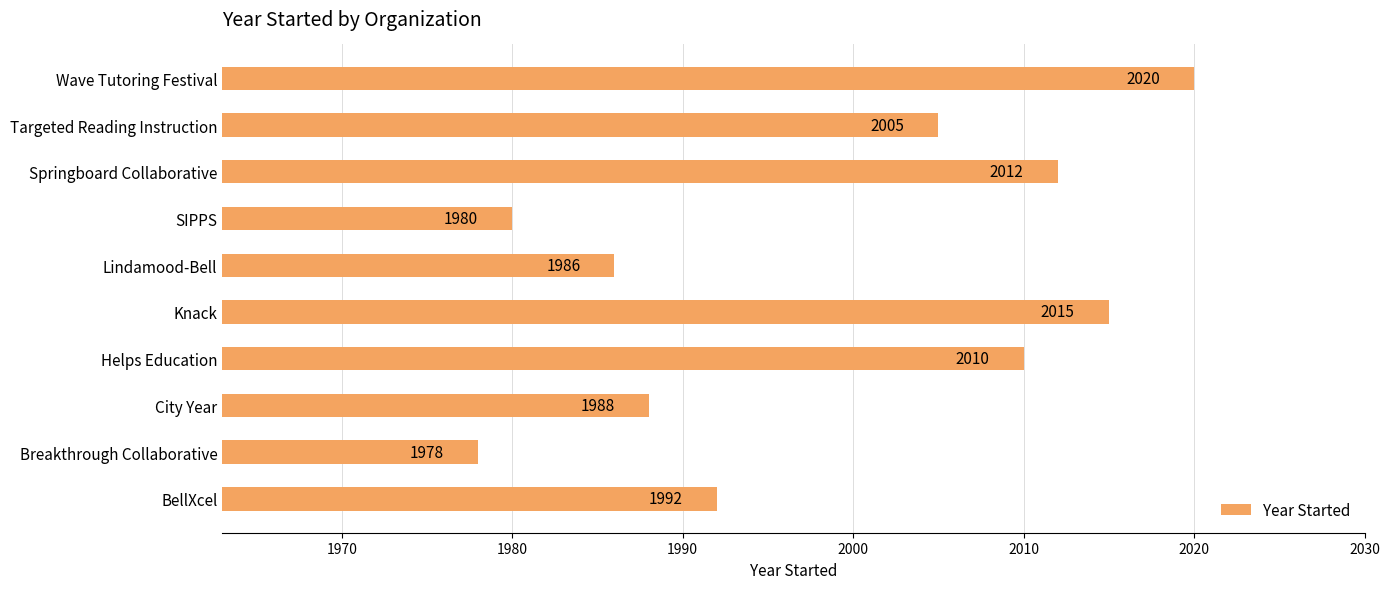

Is it true that the value at Springboard Collaborative is 2012?

True